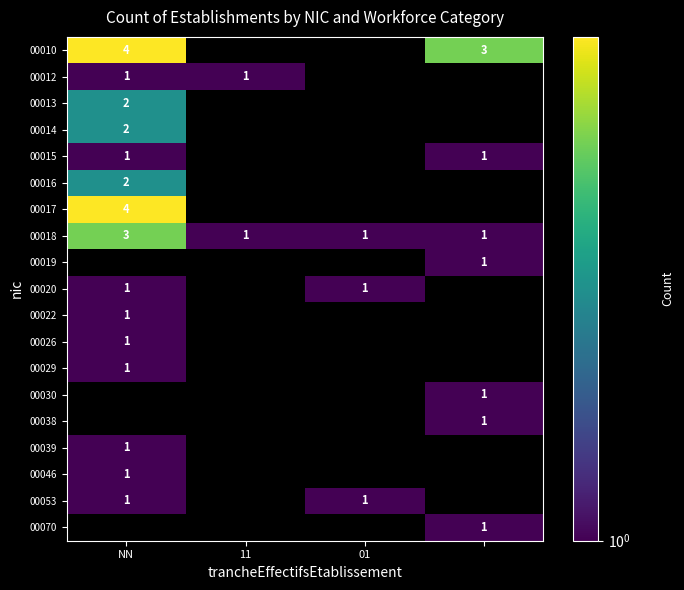

What is the minimum value shown in the chart?

1.0